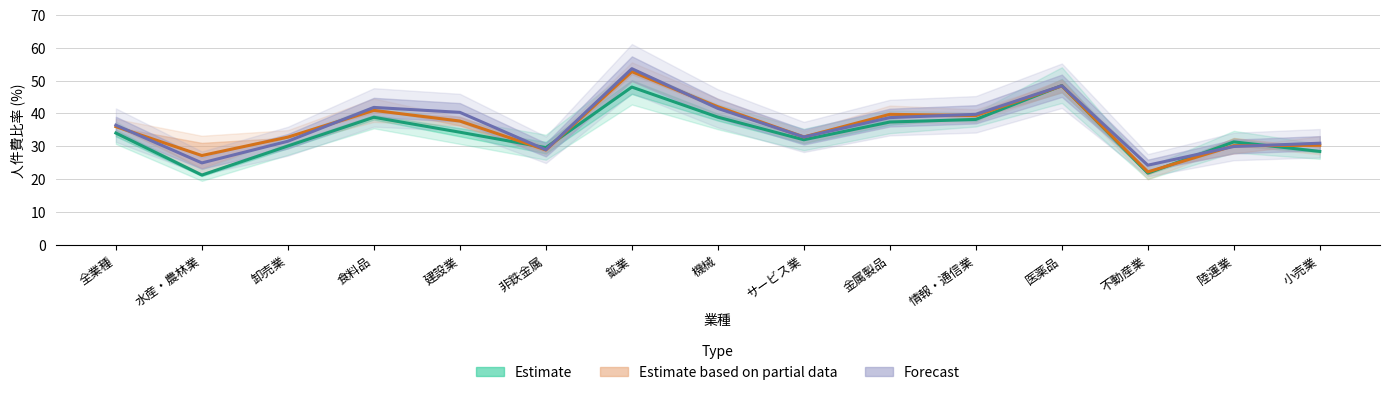

Reading left to right, extract all data points from this chart.

2018: 34.0	21.2	30.0	38.8	34.2	29.6	48.0	38.8	31.9	37.4	38.2	48.5	21.8	31.3	28.4
2020: 36.0	27.1	32.8	40.9	37.6	28.9	52.7	42.0	32.8	39.7	39.3	48.3	22.1	30.1	30.2
2022: 36.4	24.9	31.5	41.8	40.3	28.9	53.6	41.5	32.8	38.7	39.7	48.4	24.2	29.9	30.9